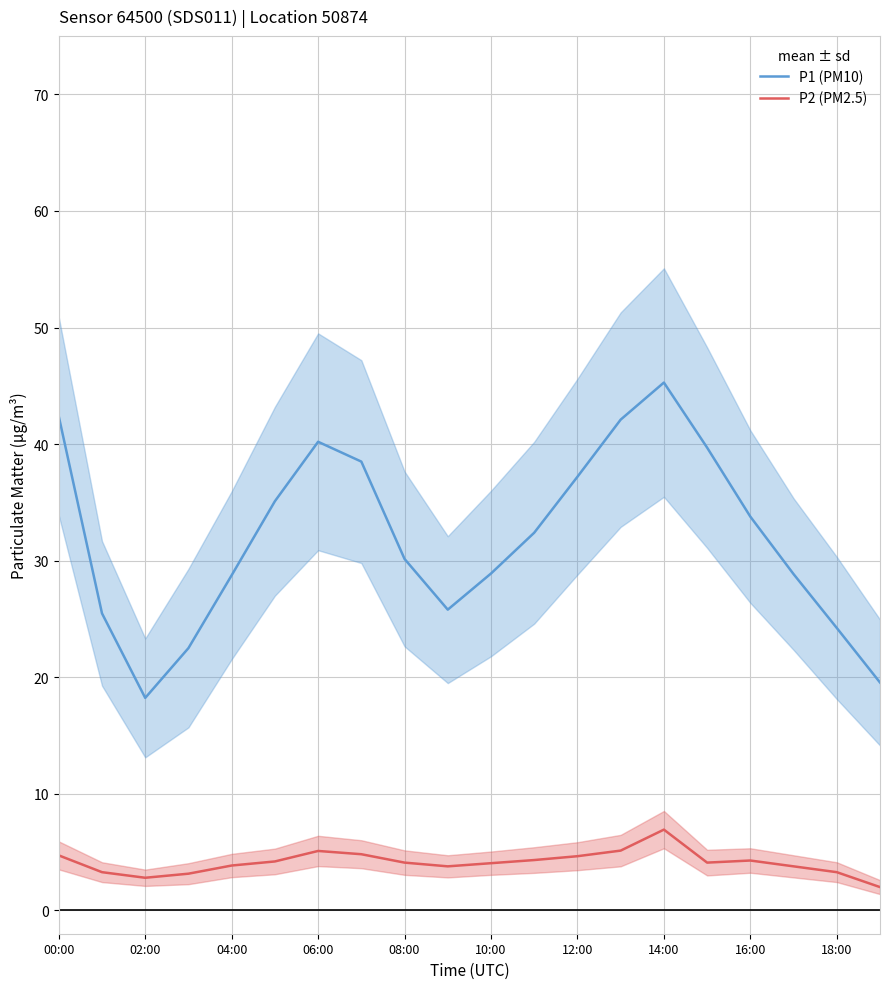

At how many categories does at least one series exceed 28?

14